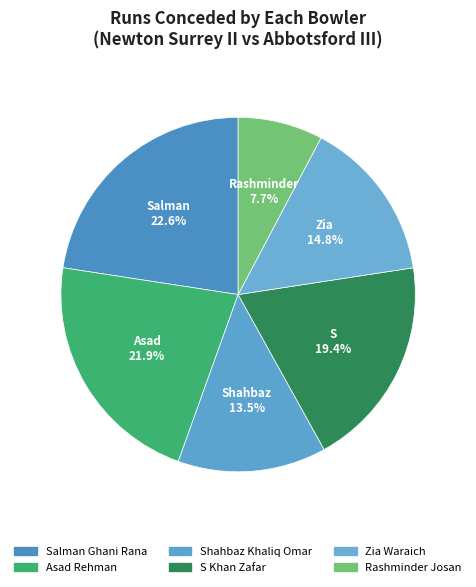

Does any single category account for the majority?

No